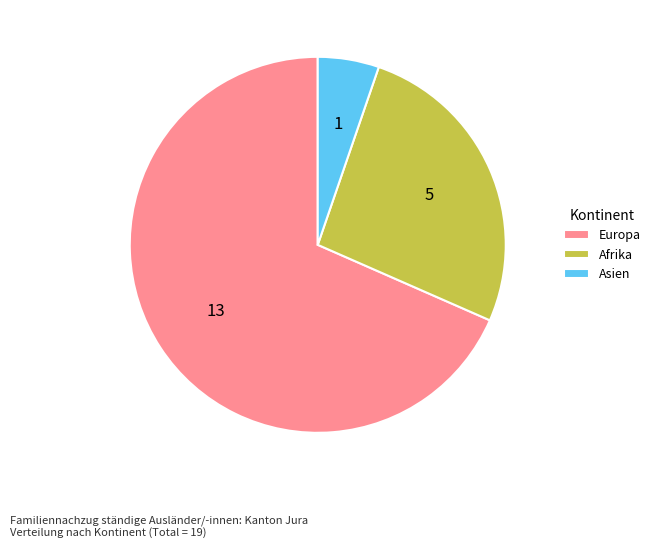

Rank the categories by value from highest to lowest.

Europa, Afrika, Asien